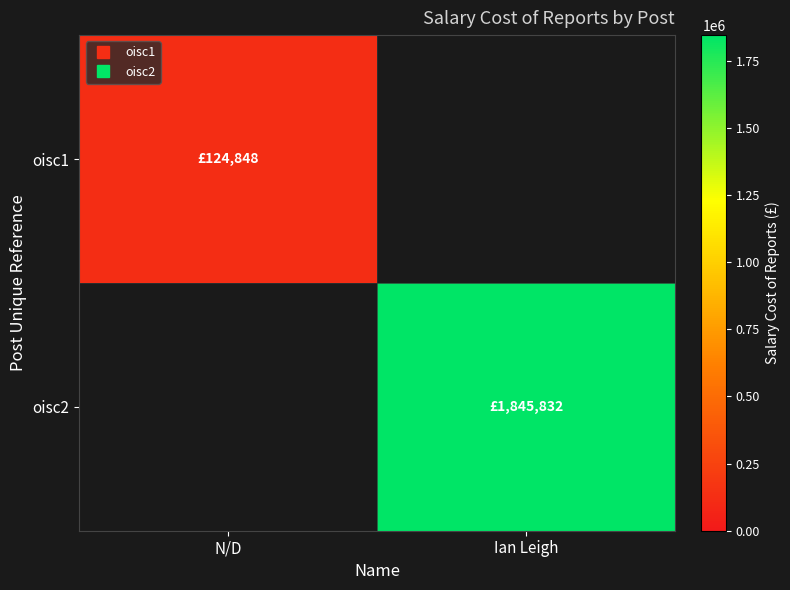

At which category is the sum across all series the highest?

Ian Leigh